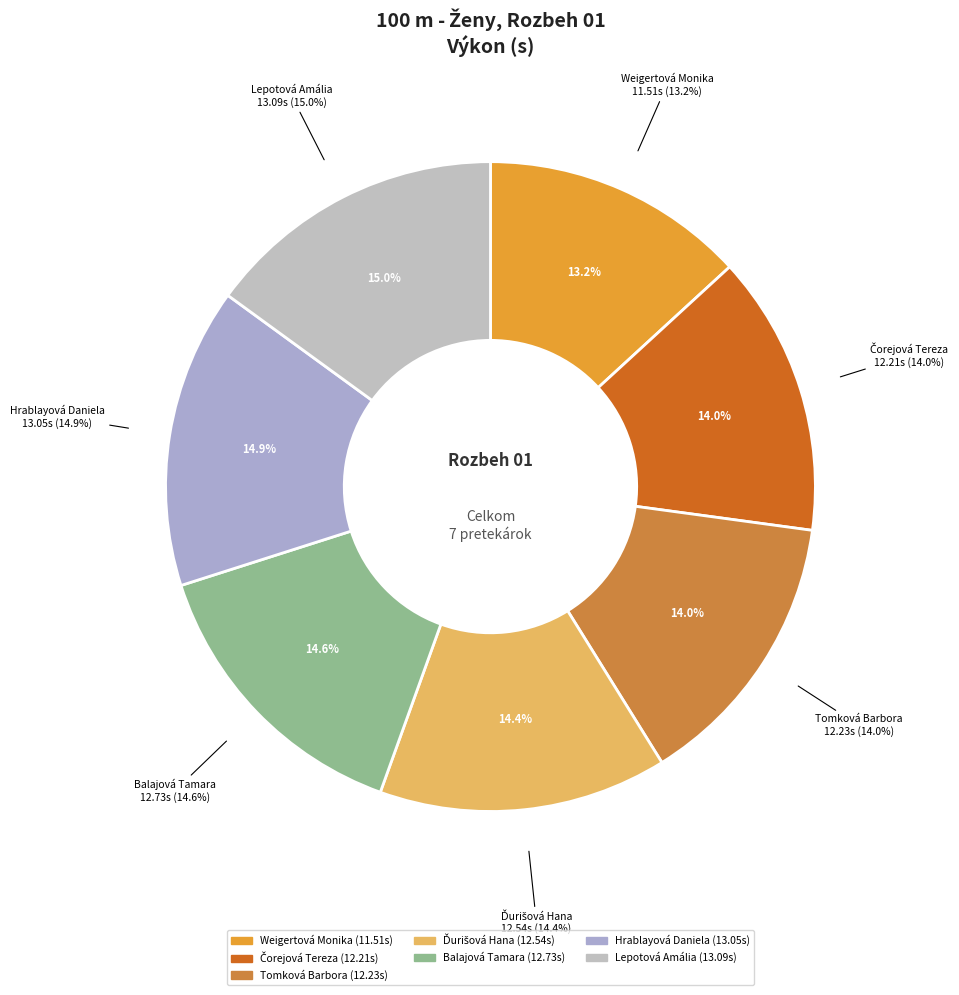

Which slice is the largest?

Lepotová Amália